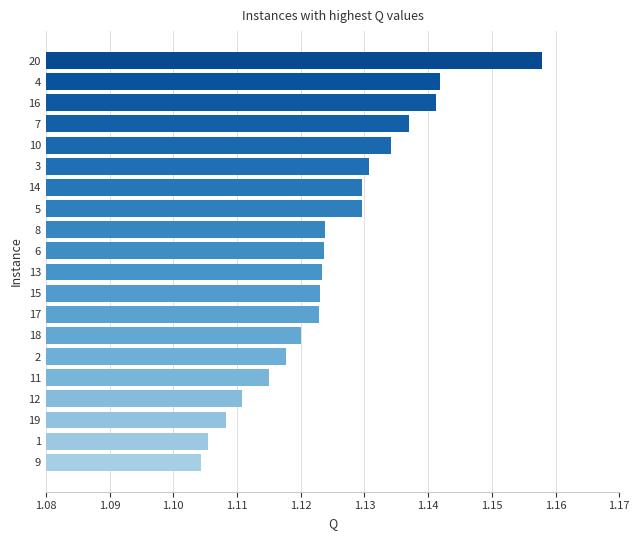

Approximately how many times larger is the value at 6 compared to 10?

1.0